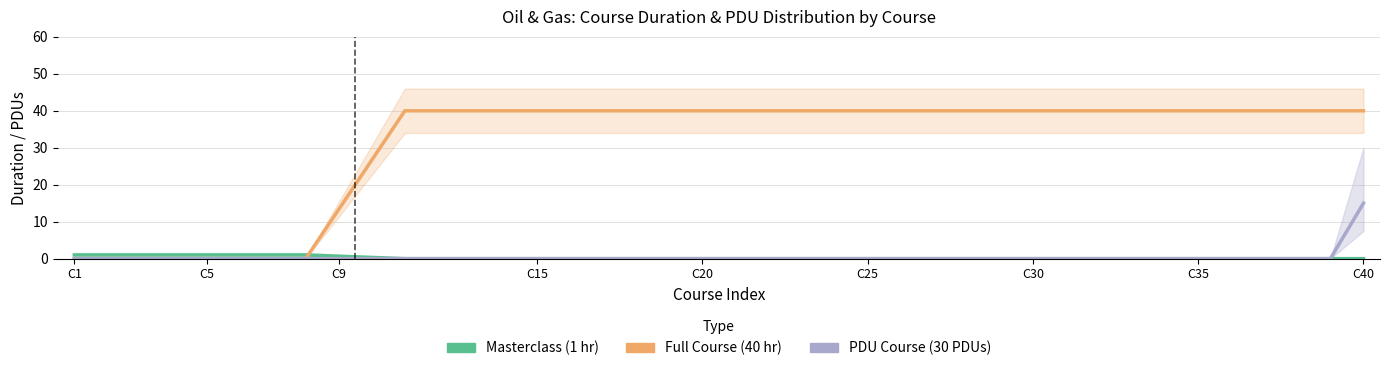

Reading left to right, list all the values displayed in this chart.

Masterclass (1 hr): 1.0	1.0	1.0	1.0	1.0	1.0	1.0	1.0	0.7	0.3	0.0	0.0	0.0	0.0	0.0	0.0	0.0	0.0	0.0	0.0	0.0	0.0	0.0	0.0	0.0	0.0	0.0	0.0	0.0	0.0	0.0	0.0	0.0	0.0	0.0	0.0	0.0	0.0	0.0	0.0
Full Course (40 hr): 0.0	0.0	0.0	0.0	0.0	0.0	0.0	0.0	13.3	26.7	40.0	40.0	40.0	40.0	40.0	40.0	40.0	40.0	40.0	40.0	40.0	40.0	40.0	40.0	40.0	40.0	40.0	40.0	40.0	40.0	40.0	40.0	40.0	40.0	40.0	40.0	40.0	40.0	40.0	40.0
PDU Course (40 hr, 30 PDUs): 0.0	0.0	0.0	0.0	0.0	0.0	0.0	0.0	0.0	0.0	0.0	0.0	0.0	0.0	0.0	0.0	0.0	0.0	0.0	0.0	0.0	0.0	0.0	0.0	0.0	0.0	0.0	0.0	0.0	0.0	0.0	0.0	0.0	0.0	0.0	0.0	0.0	0.0	0.0	15.0